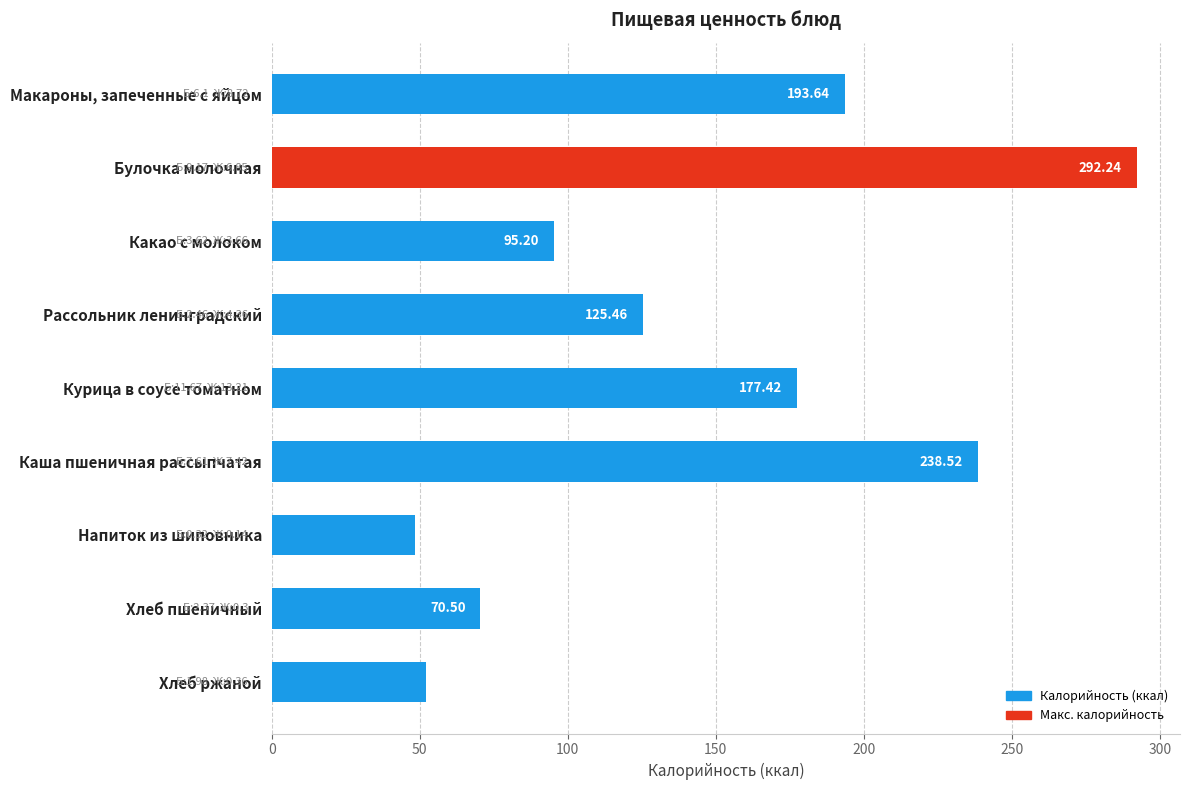

How many distinct data groups are displayed?

1